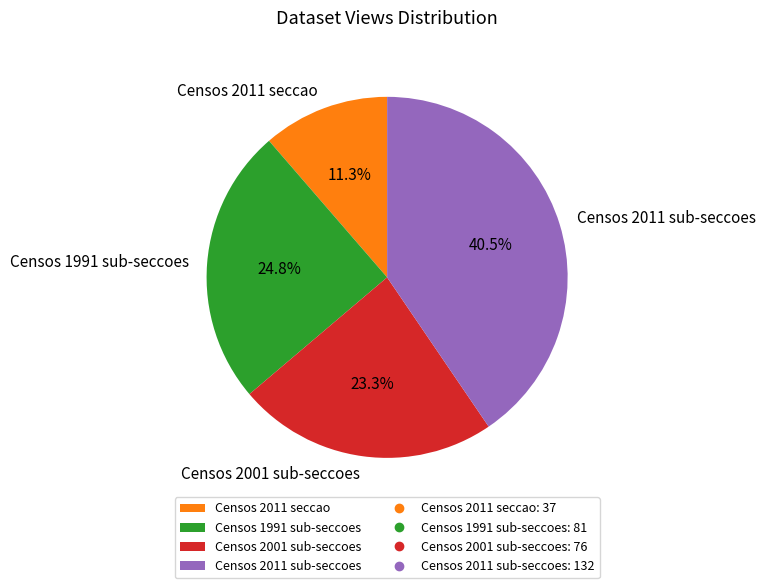

Rank the categories by value from highest to lowest.

Censos 2011 sub-seccoes, Censos 1991 sub-seccoes, Censos 2001 sub-seccoes, Censos 2011 seccao